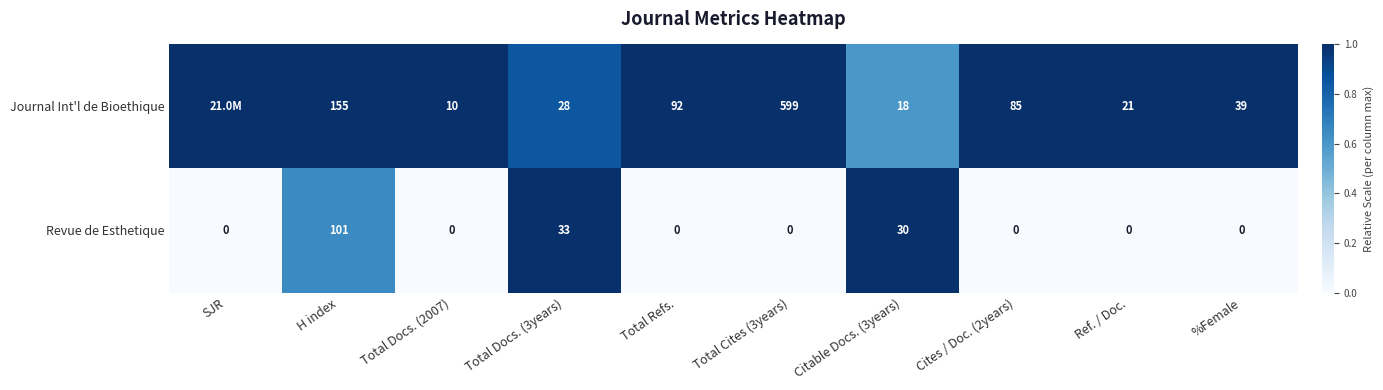

True or false: Journal Int'l de Bioethique has a value of 0.6 at %Female.

False